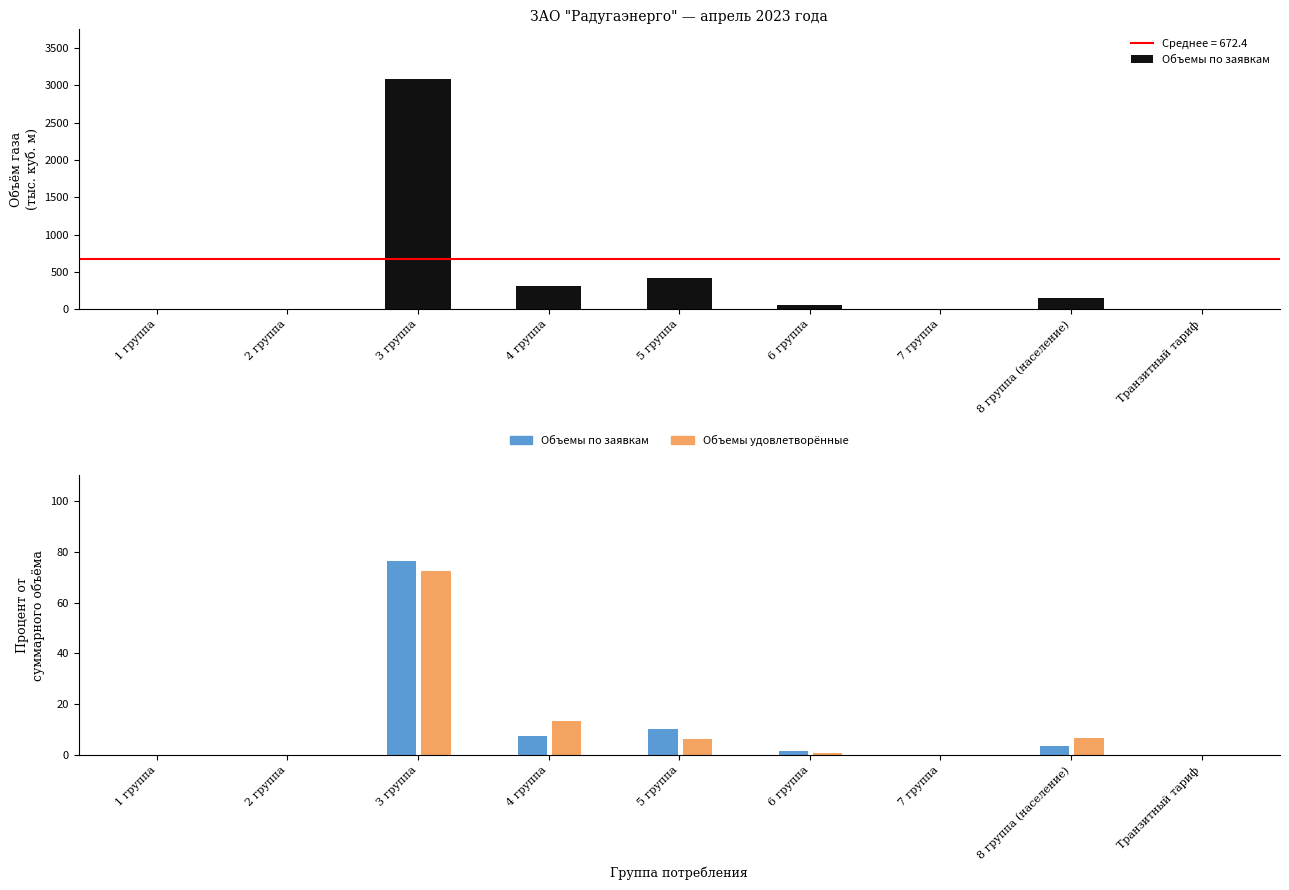

What is the label of the 9th bar from the right?

1 группа